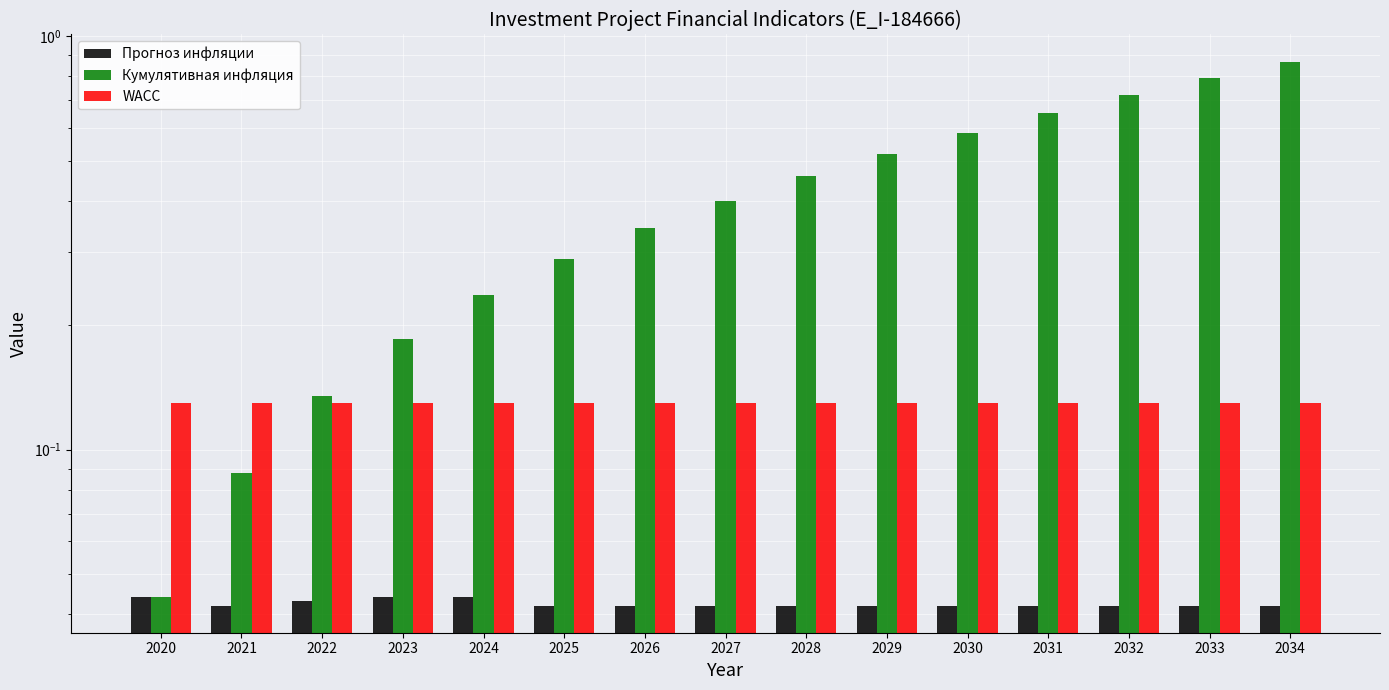

Rank the series by their average value, from lowest to highest.

Прогноз инфляции, WACC, Кумулятивная инфляция